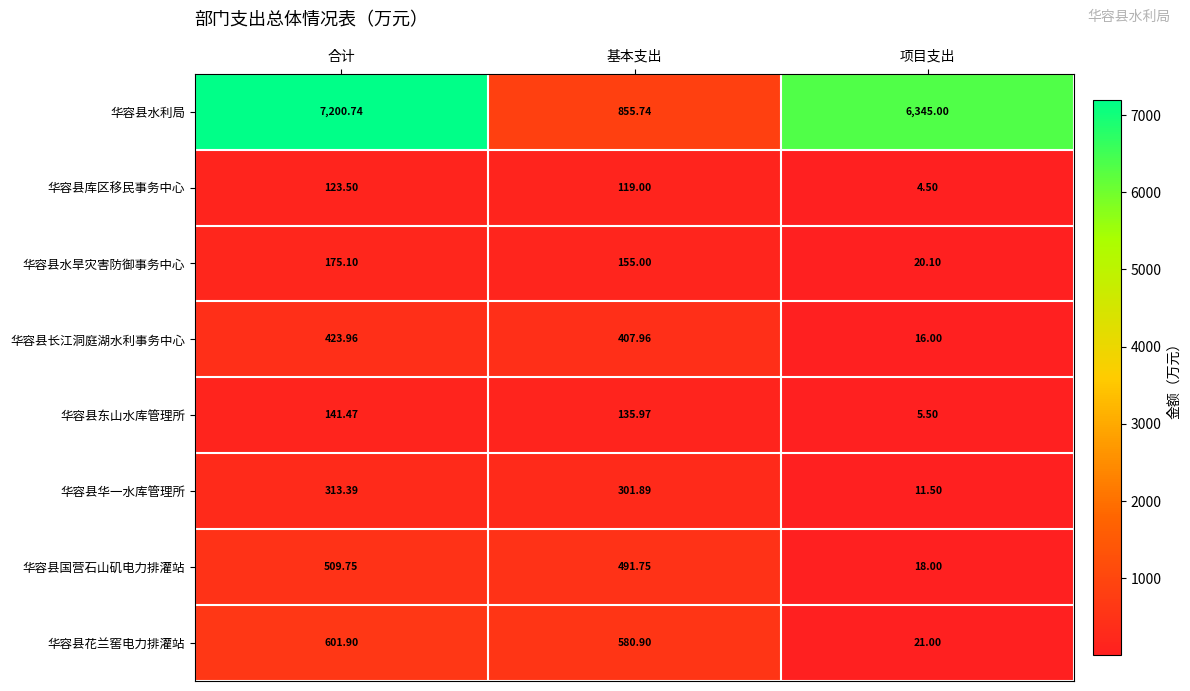

At which label does 华容县库区移民事务中心 first exceed 119?

合计